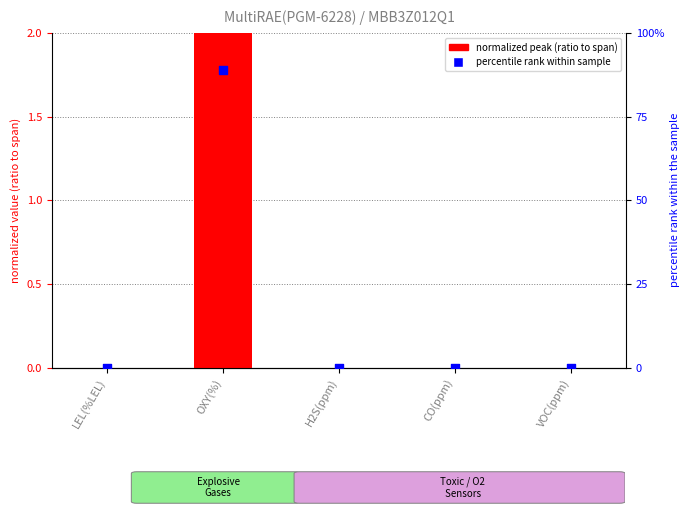

Which series has the widest spread of Y values?

percentile rank within sample